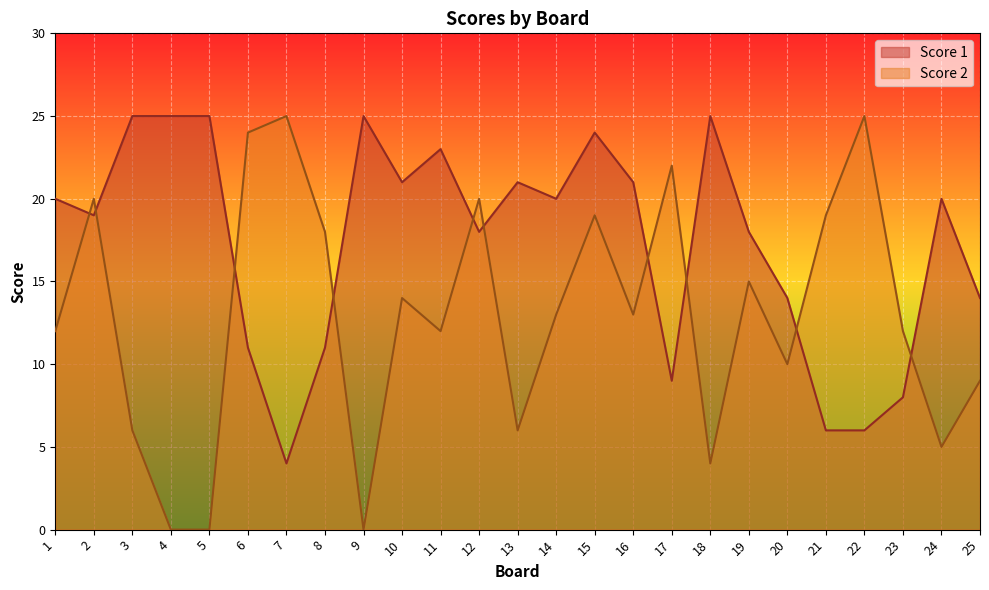

What is the total value across all series at 23?

20